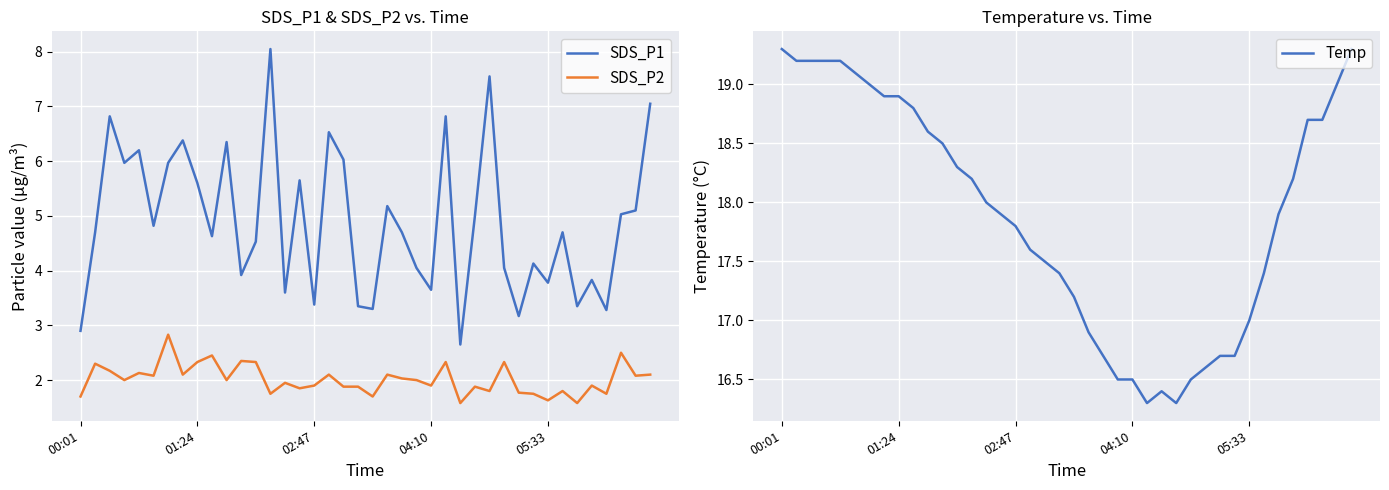

Where is the first local maximum for Temp?

26